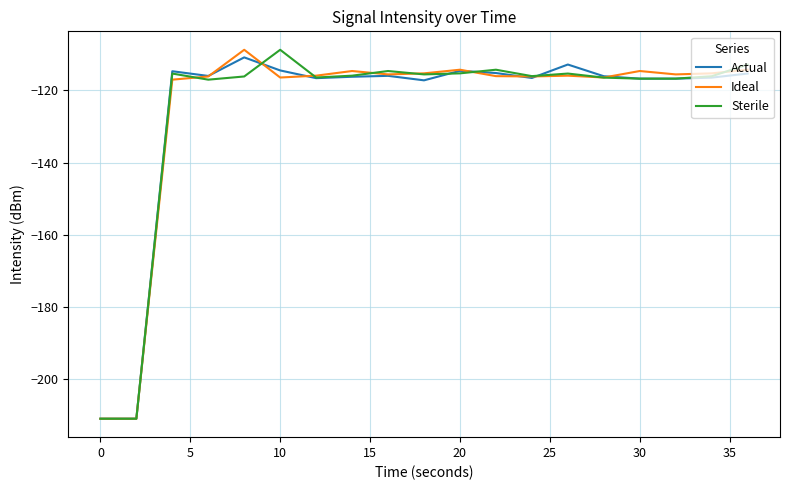

What is the smallest value displayed?

-210.9